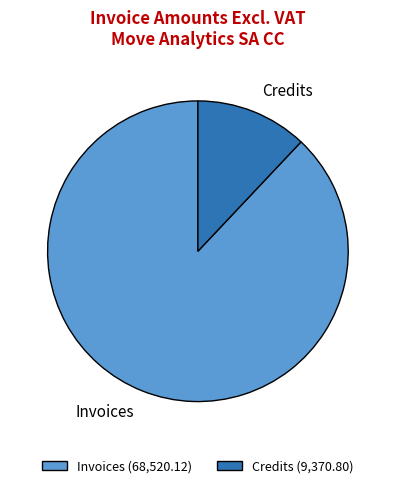

Which slice is the smallest?

Credits